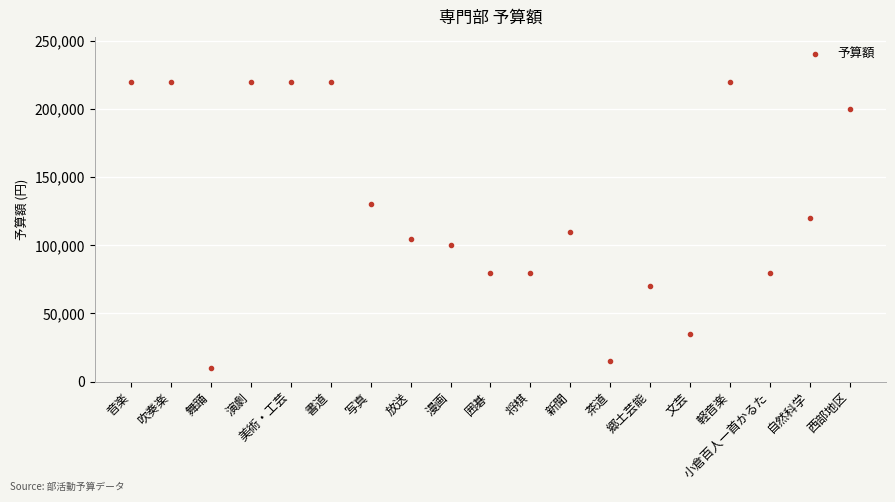

Does the chart have visible grid lines?

Yes